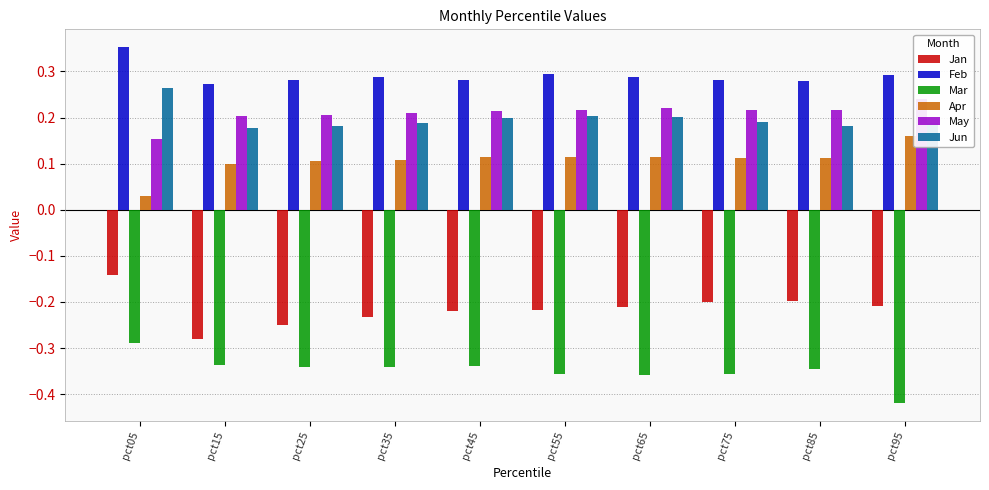

Rank the series by their maximum value, from lowest to highest.

Mar, Jan, Apr, May, Jun, Feb